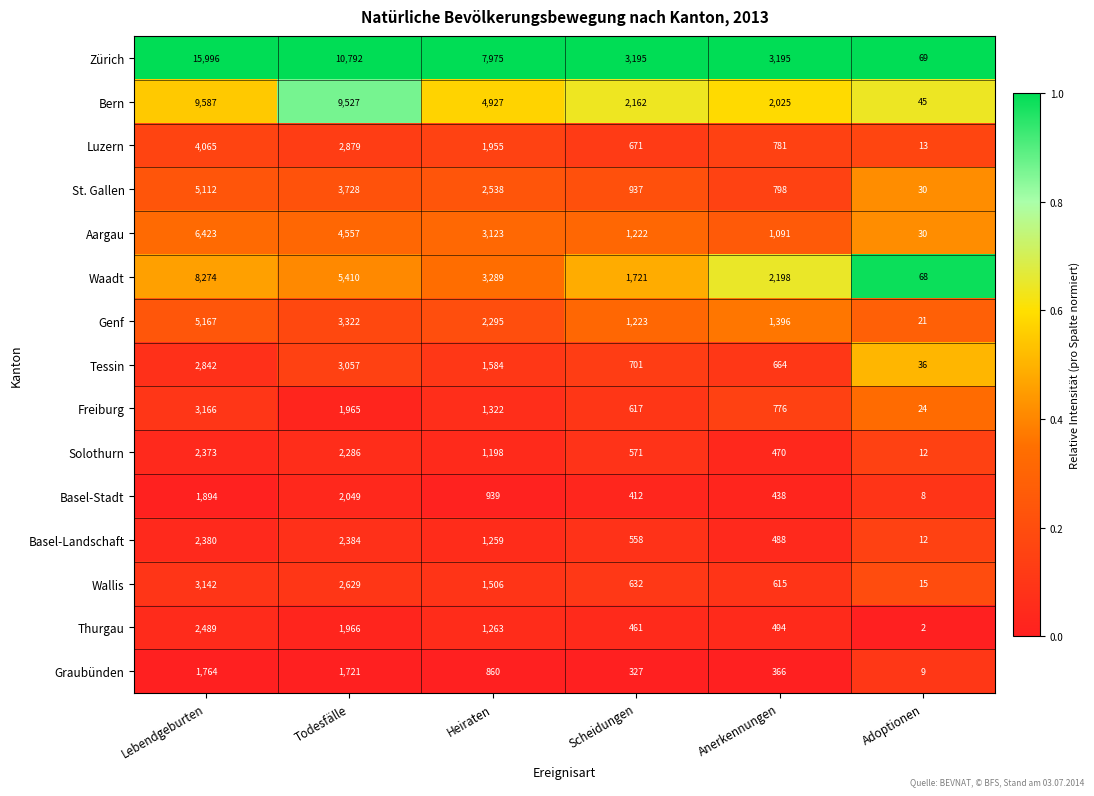

What is the total value across all series at Lebendgeburten?

74674